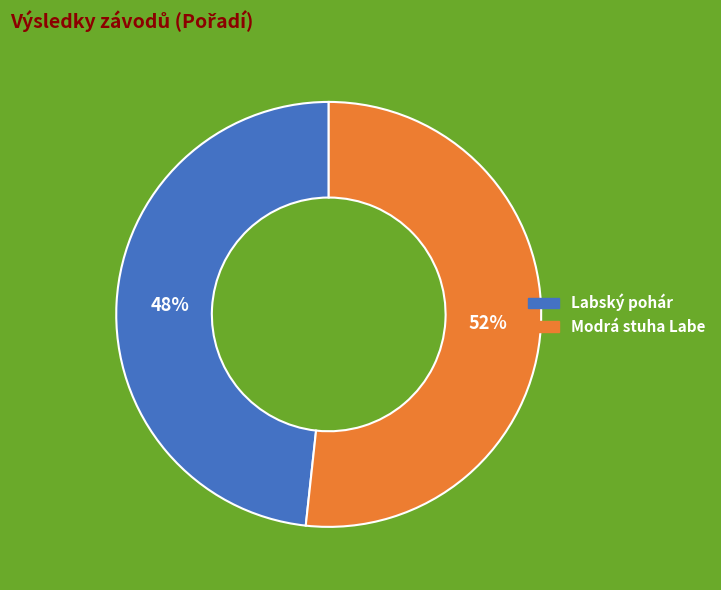

Is there a majority slice in this chart?

Yes